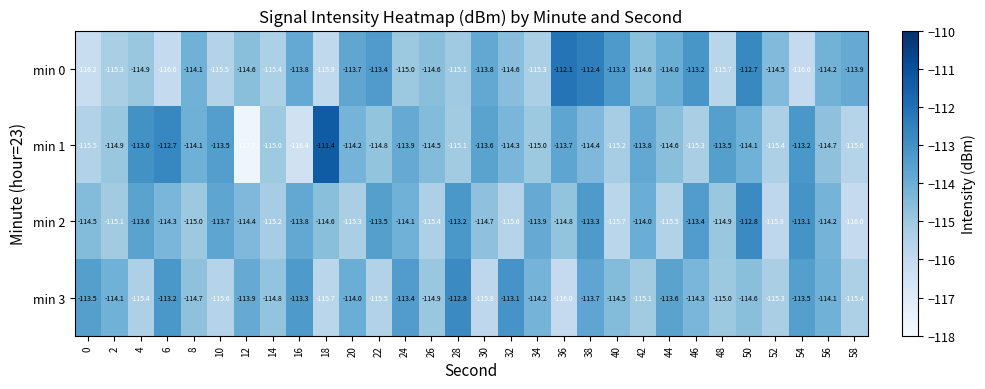

What is the lowest value of the min 0 series?

-116.2